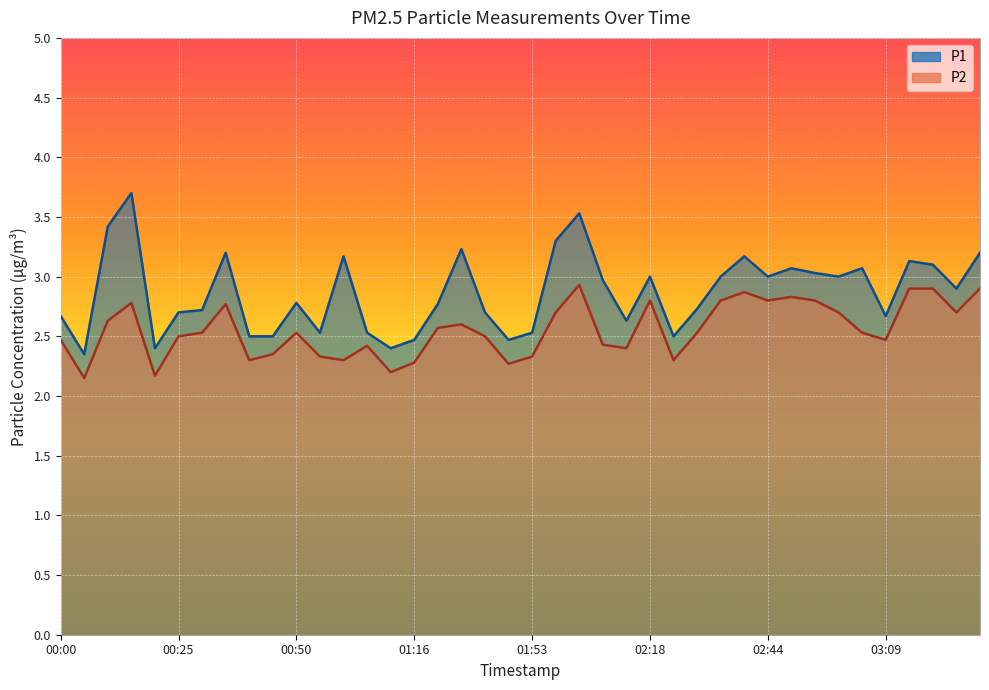

True or false: P1 has more than 2 points higher than both neighbors.

True